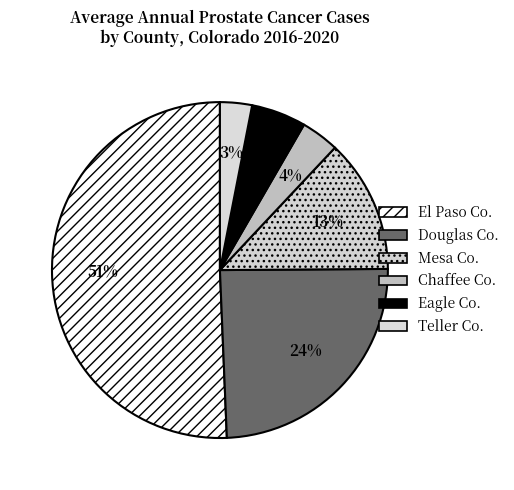

Which slice is the smallest?

Teller Co.